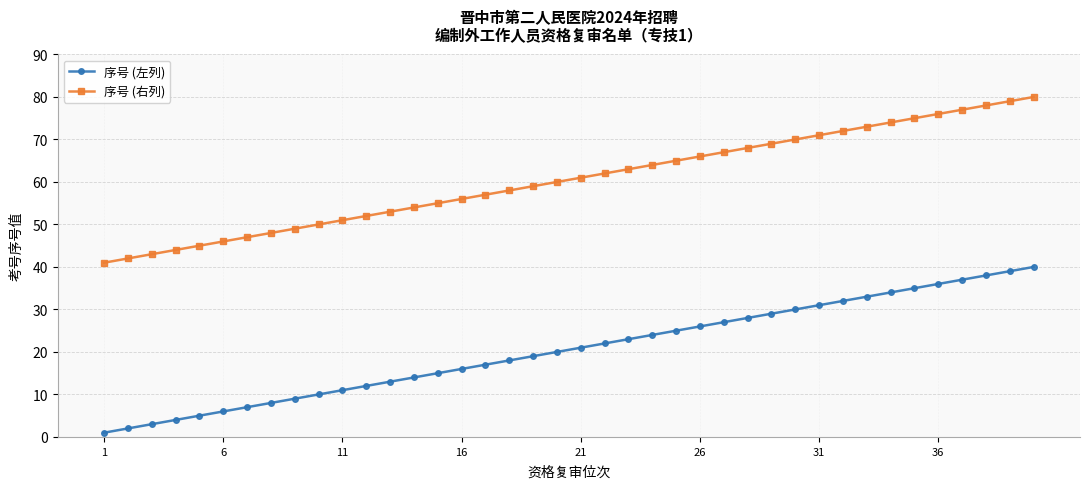

Rank the series by their maximum value, from highest to lowest.

序号 (右列), 序号 (左列)